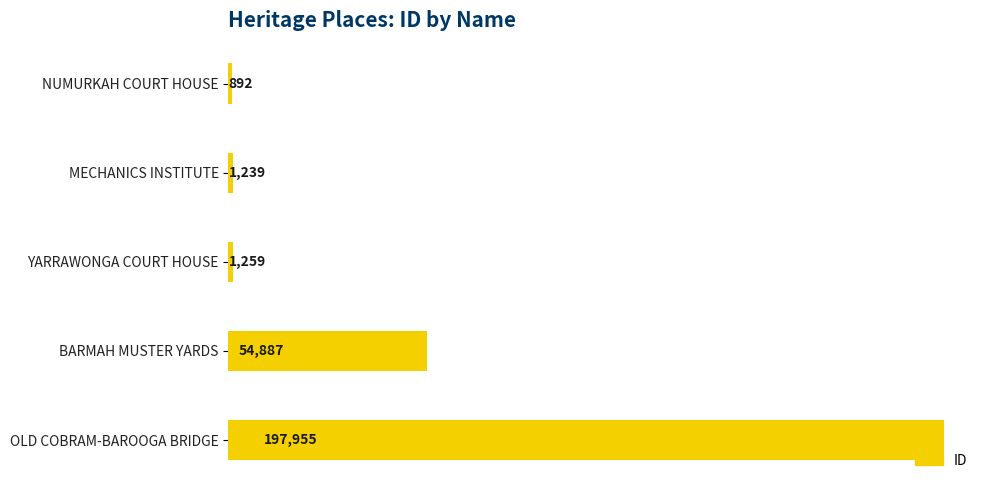

Where is the data nearest to the value 99423?

BARMAH MUSTER YARDS